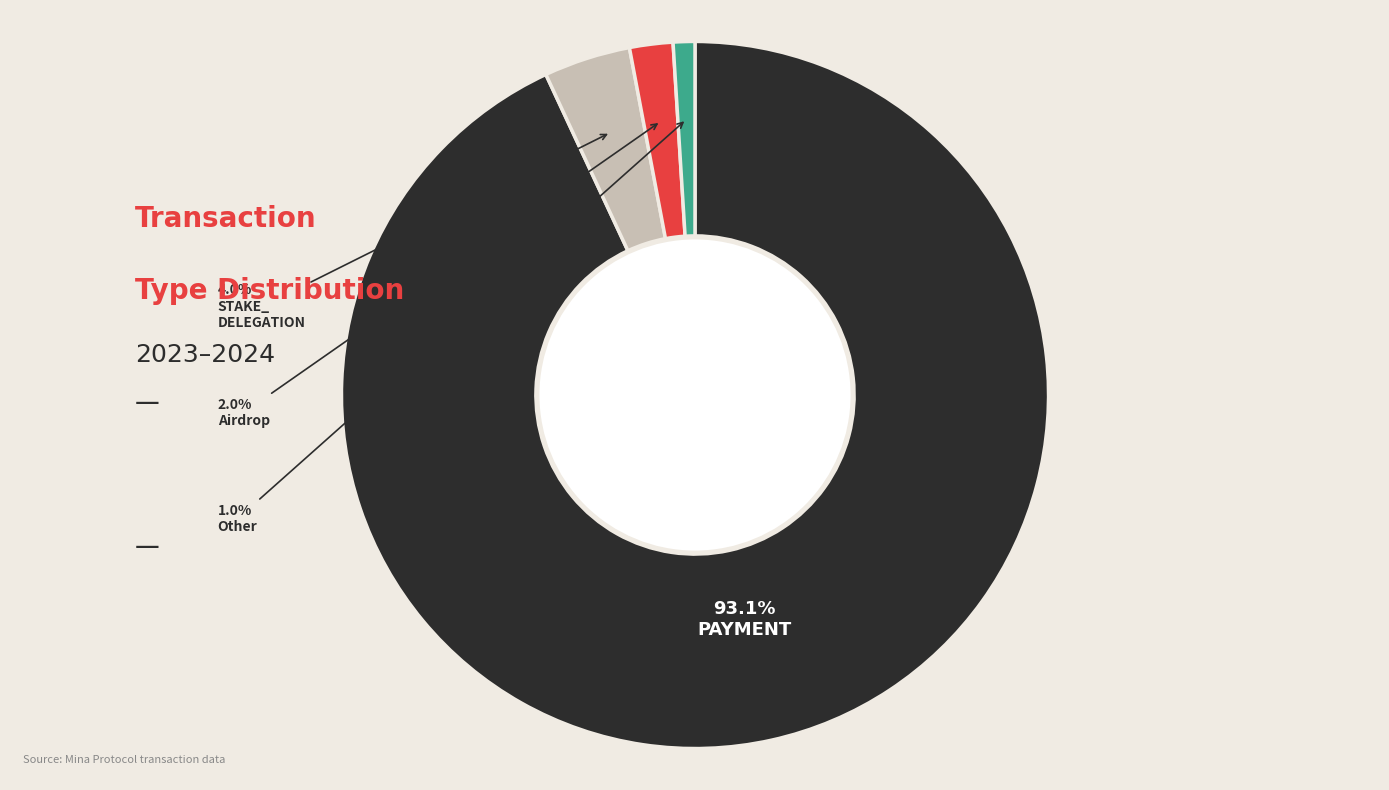

Count the number of slices in the pie.

4